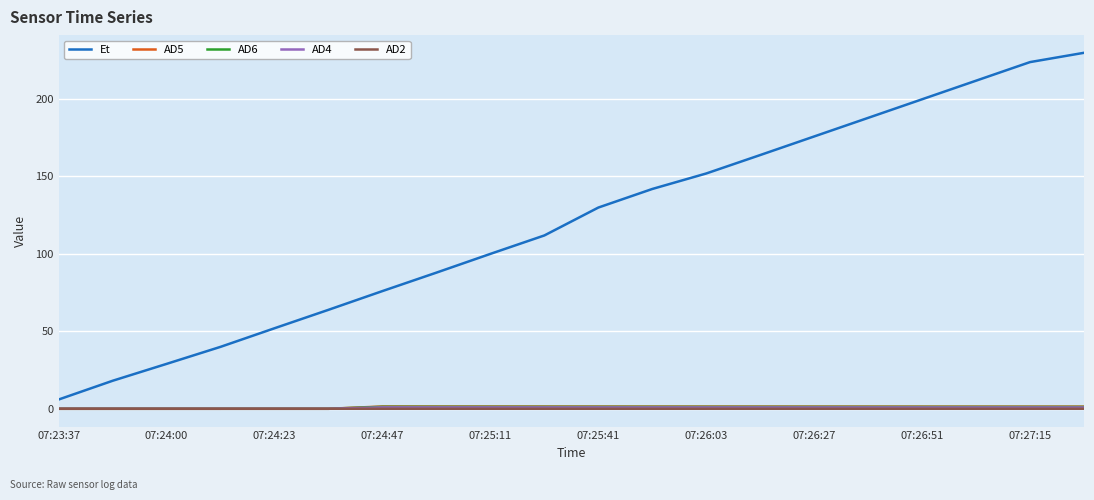

Which series has the widest spread of values?

Et